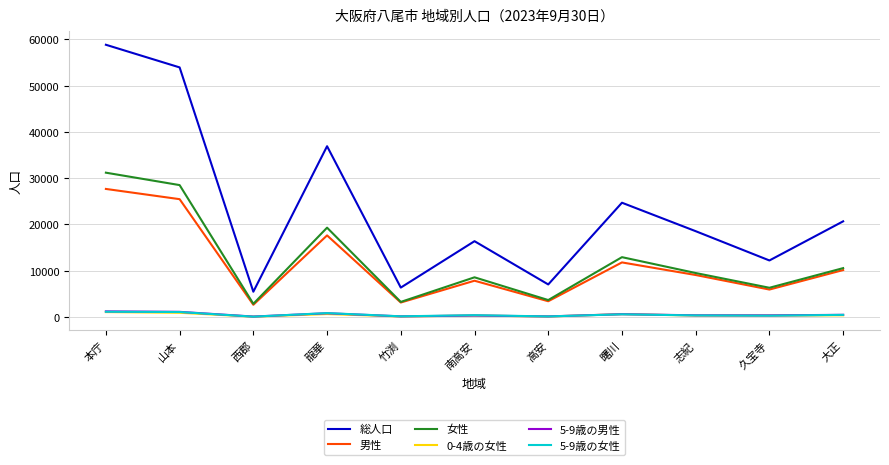

How many interior local valleys does the 女性 series have?

4